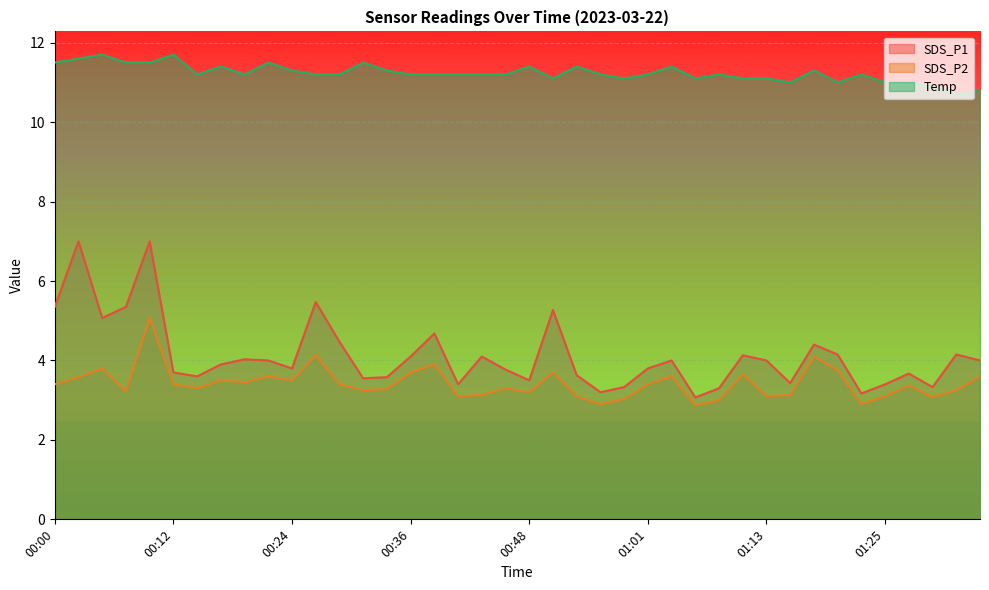

At which category is the sum across all series the highest?

00:09